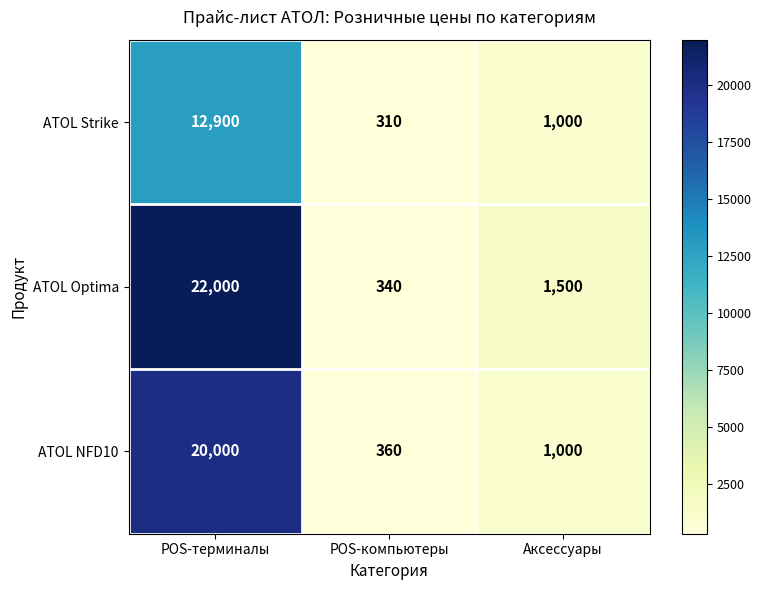

The ATOL NFD10 series shows 1000 at Аксессуары. True or false?

True